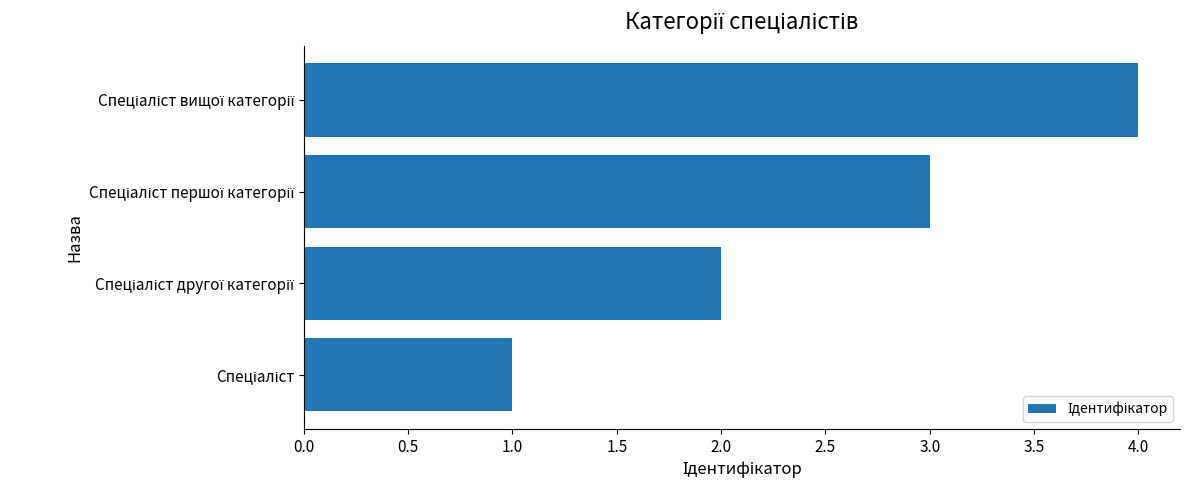

Count the number of categories in the chart.

4